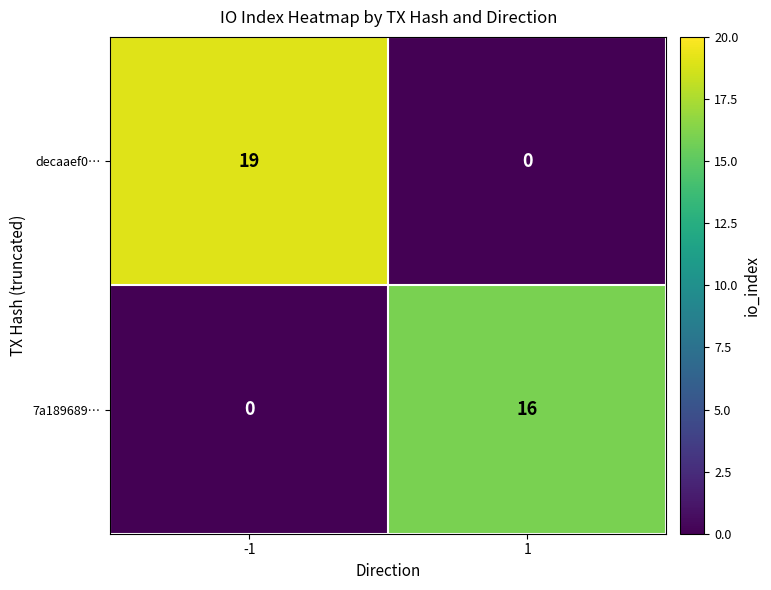

What is the total value across all series at -1?

19